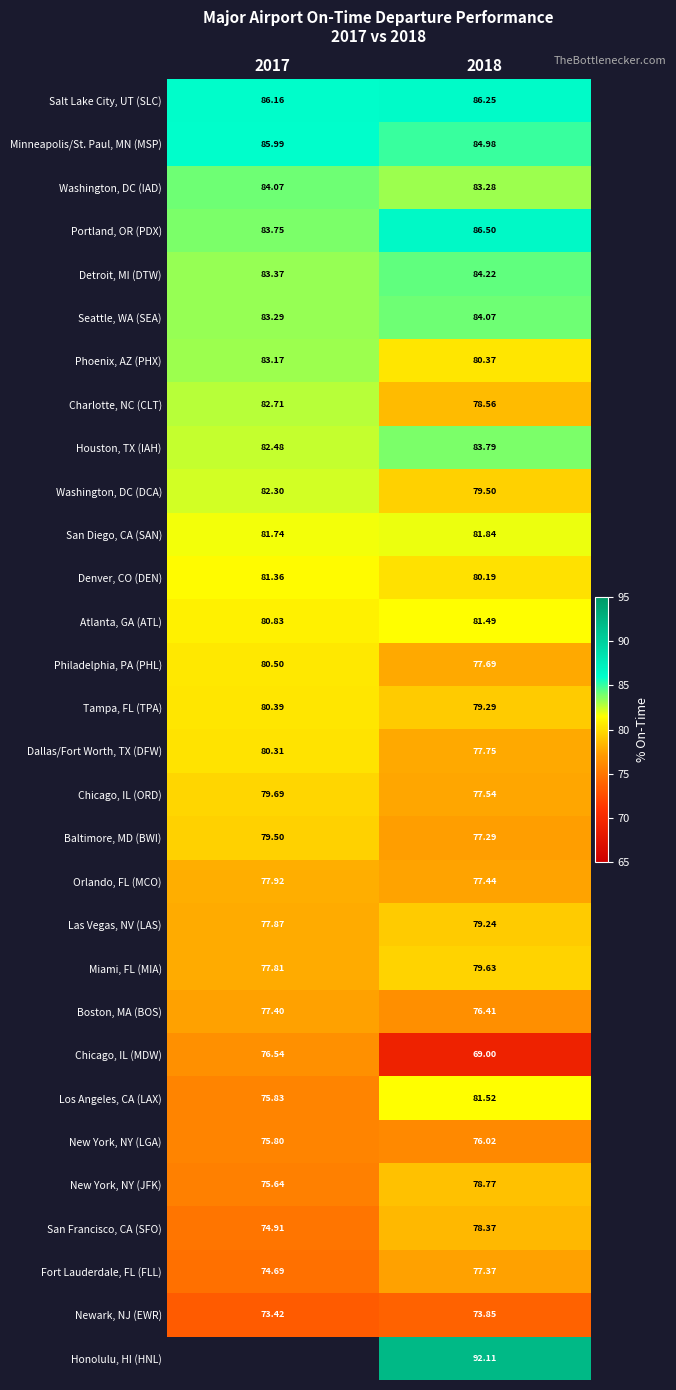

What is the difference between the Los Angeles, CA (LAX) values at 2018 and 2017?

5.7